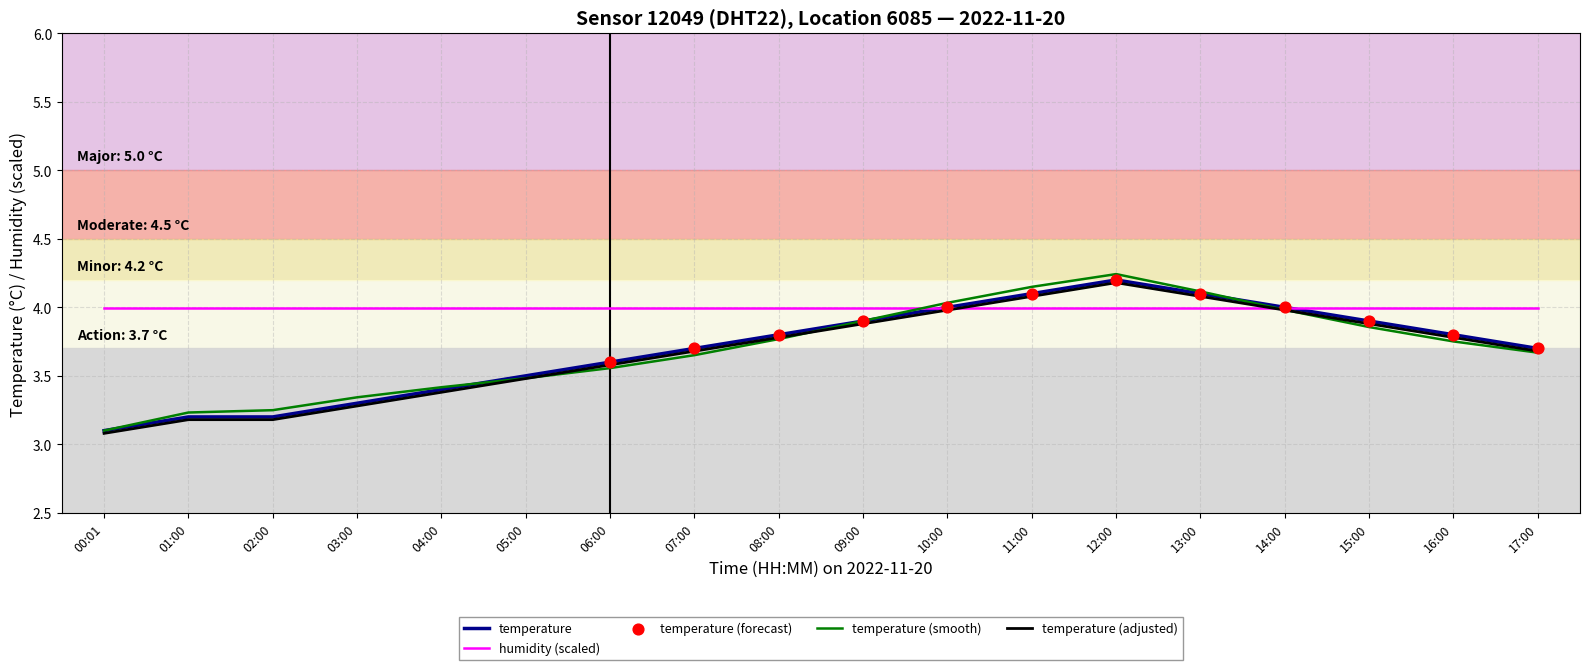

What is the spread (max minus min) of values at 17:00?

0.3